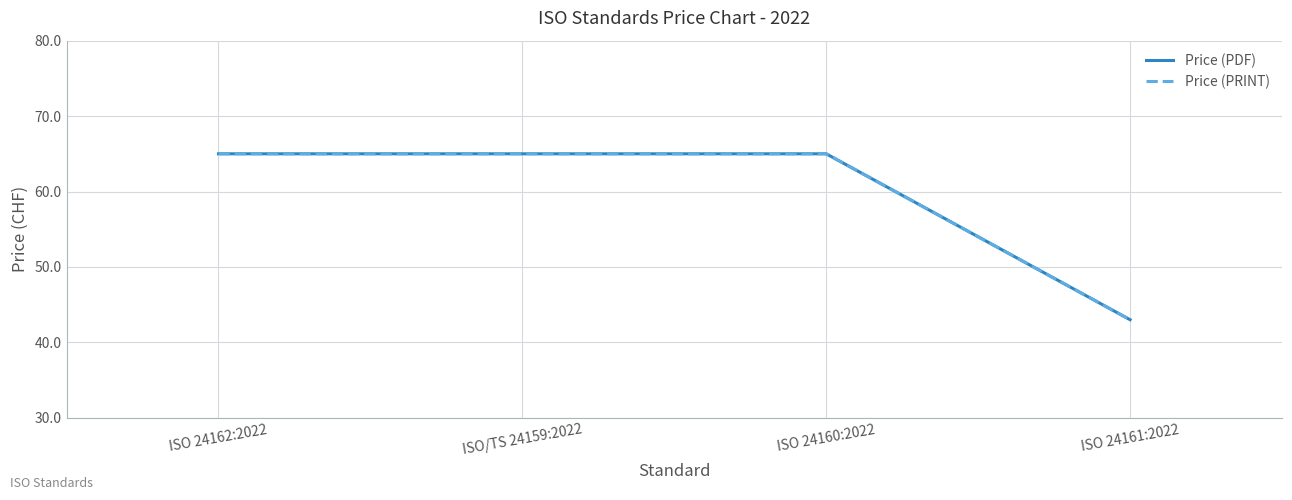

What is the label of the 4th point from the left?

ISO 24161:2022